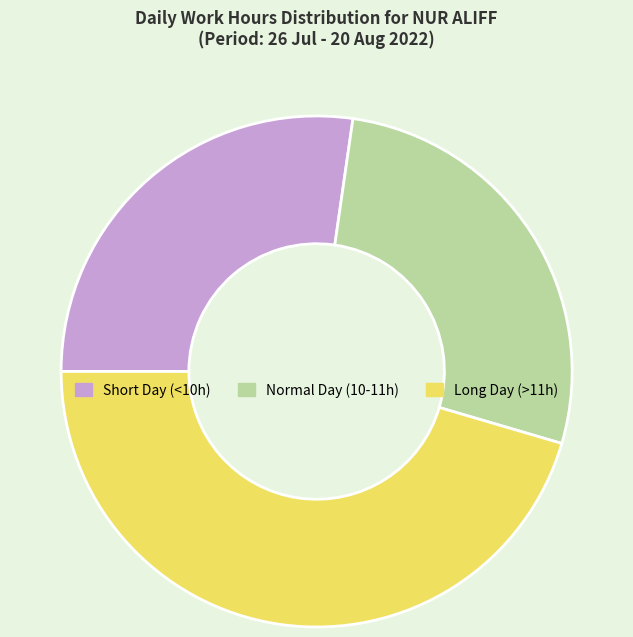

Which has a higher value, Long Day (>11h) or Short Day (<10h)?

Long Day (>11h)